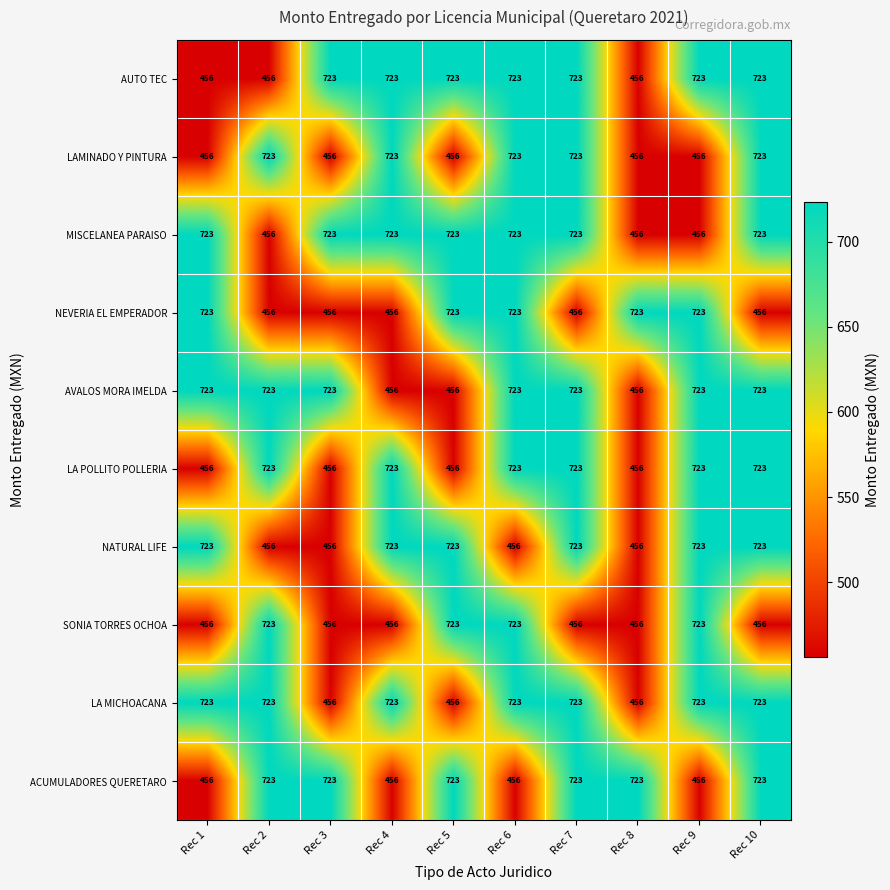

What is the difference between the highest and lowest values at Rec 10?

267